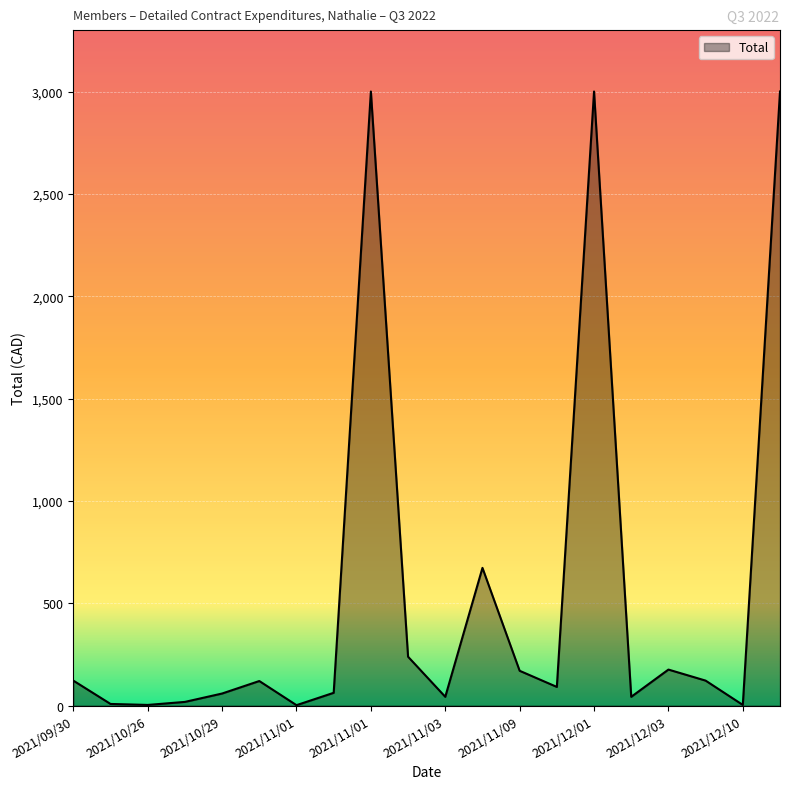

What is the difference between the maximum and minimum values?

2998.0